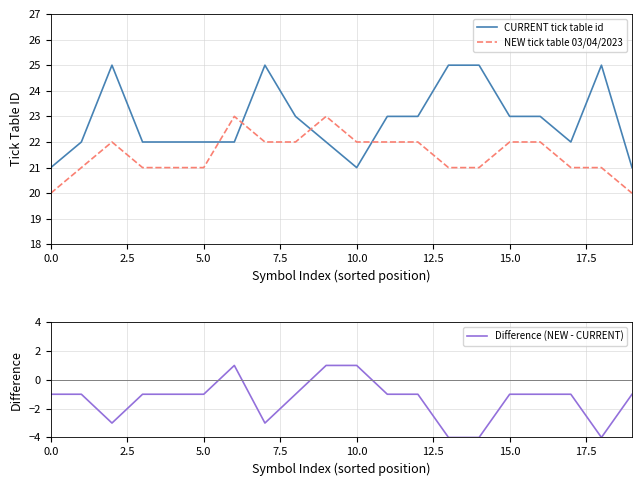

True or false: NEW tick table 03/04/2023 and Difference (NEW - CURRENT) intersect in this chart.

False